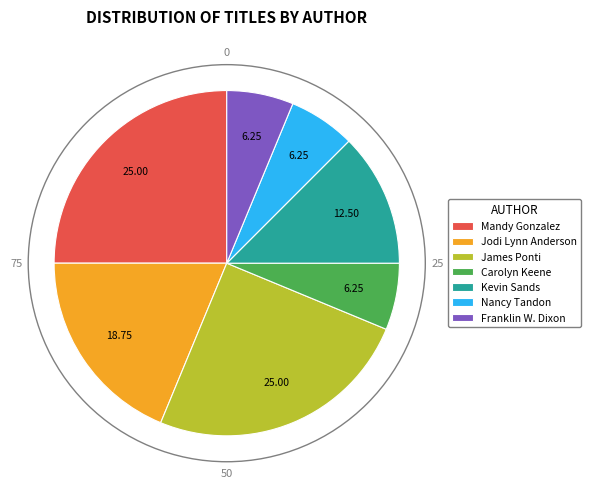

Which has a higher value, Nancy Tandon or Jodi Lynn Anderson?

Jodi Lynn Anderson